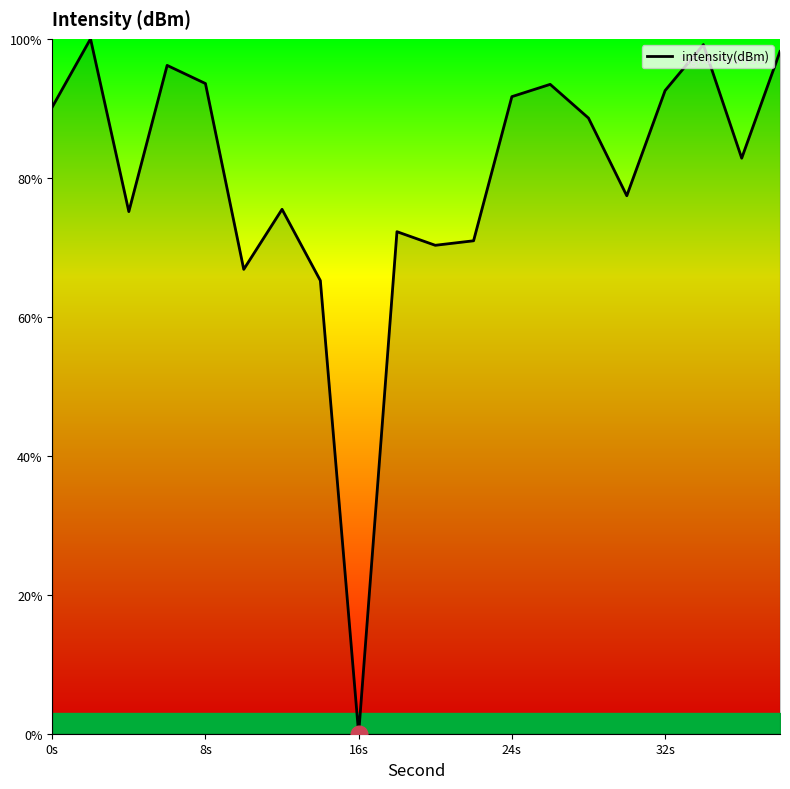

What is the greatest value displayed?

100.0